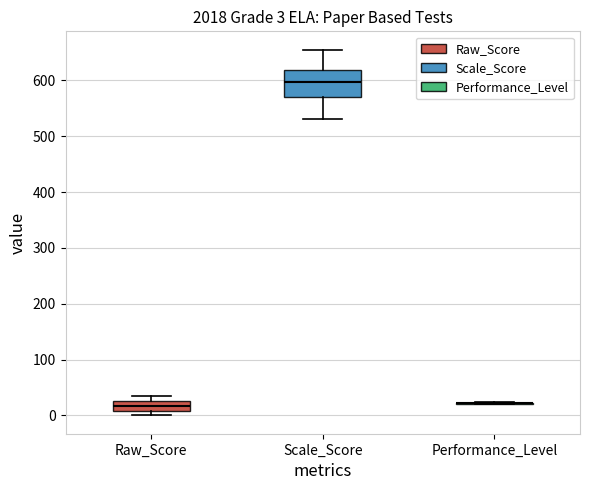

Which box is the tallest, from its lower edge to its upper edge?

Scale_Score